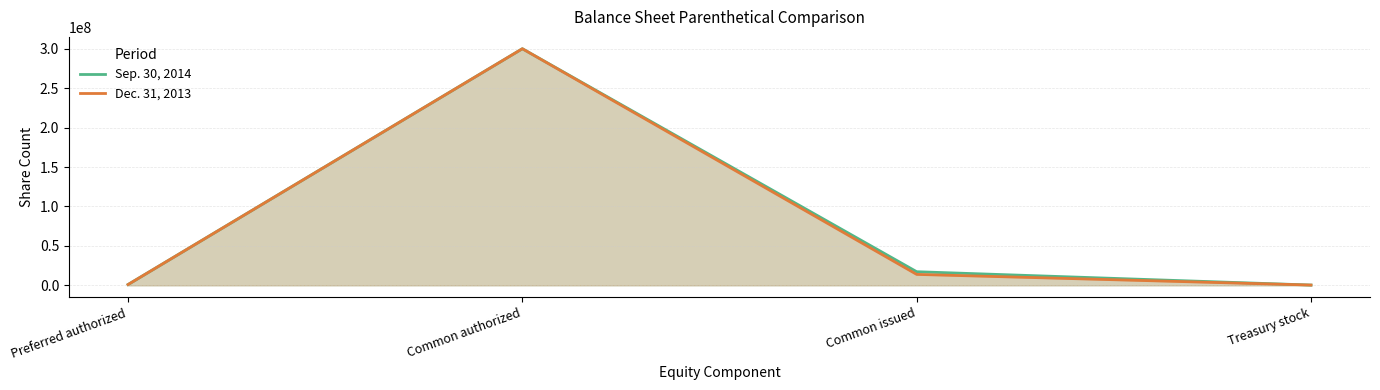

True or false: Sep. 30, 2014 has a value of 247799 at Treasury stock.

False